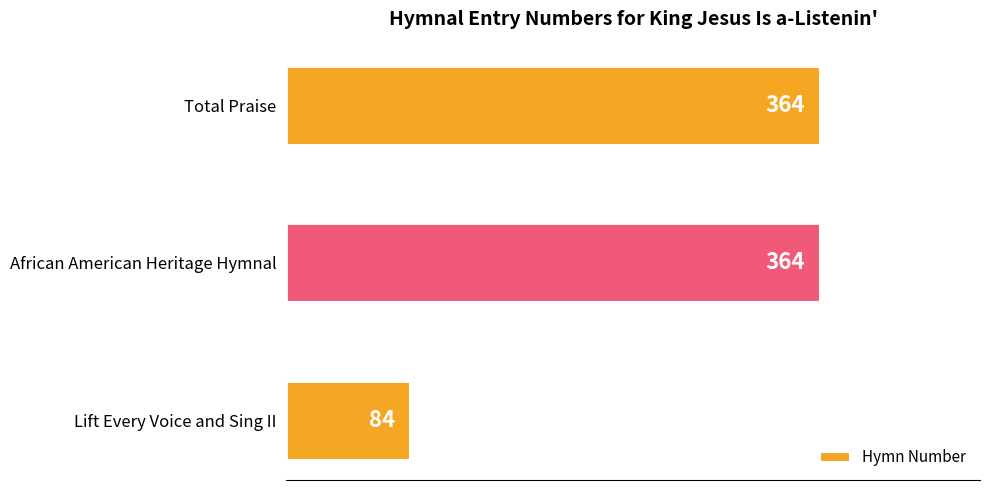

What is the difference between the values at Total Praise and Lift Every Voice and Sing II?

280